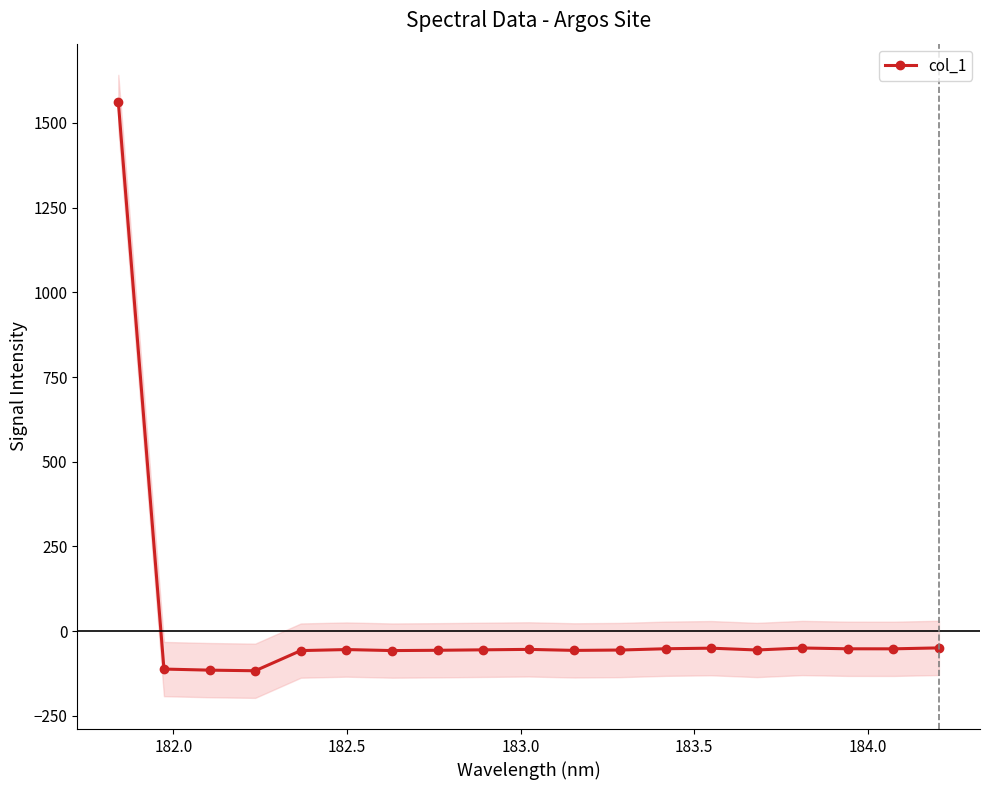

What is the maximum value shown in the chart?

1561.5